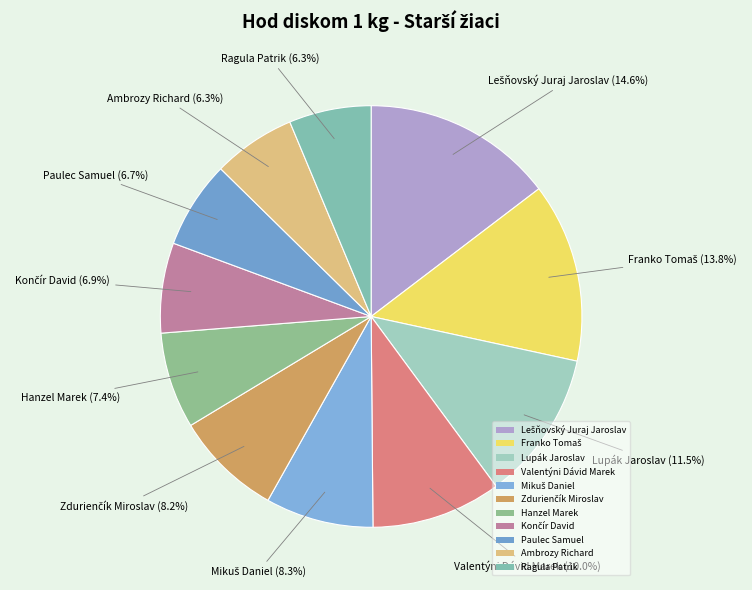

What percentage is NOT represented by Paulec Samuel?

93.3%